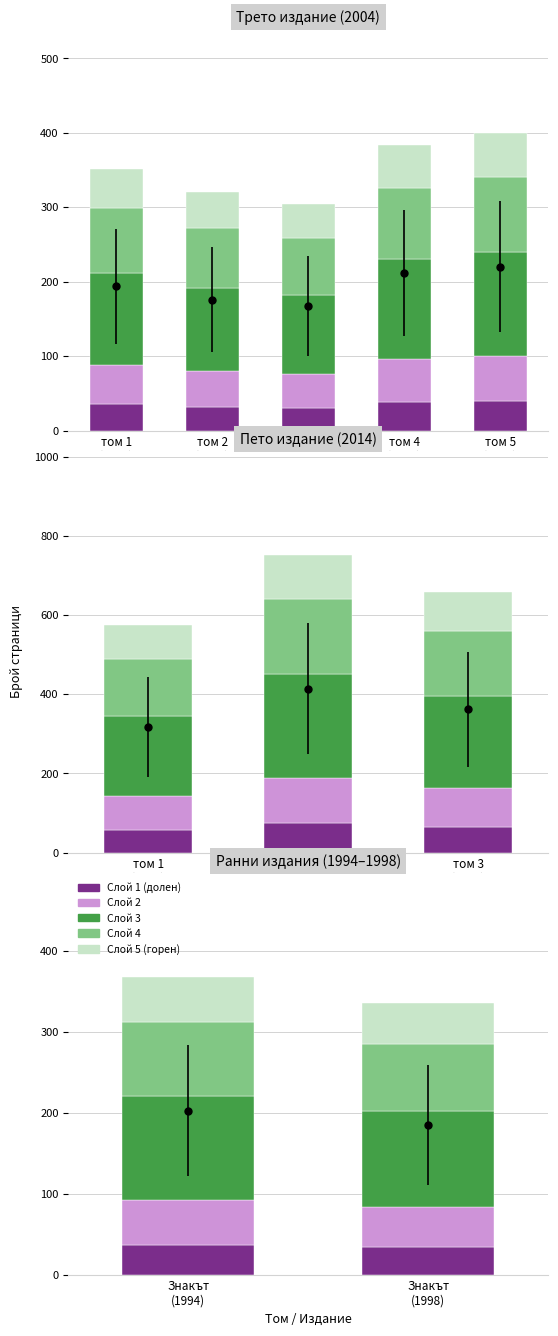

How many values in the Layer2 series exceed 55?

1